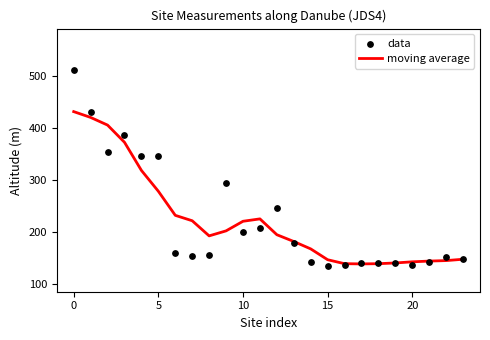

Which series contains the highest Y value?

data